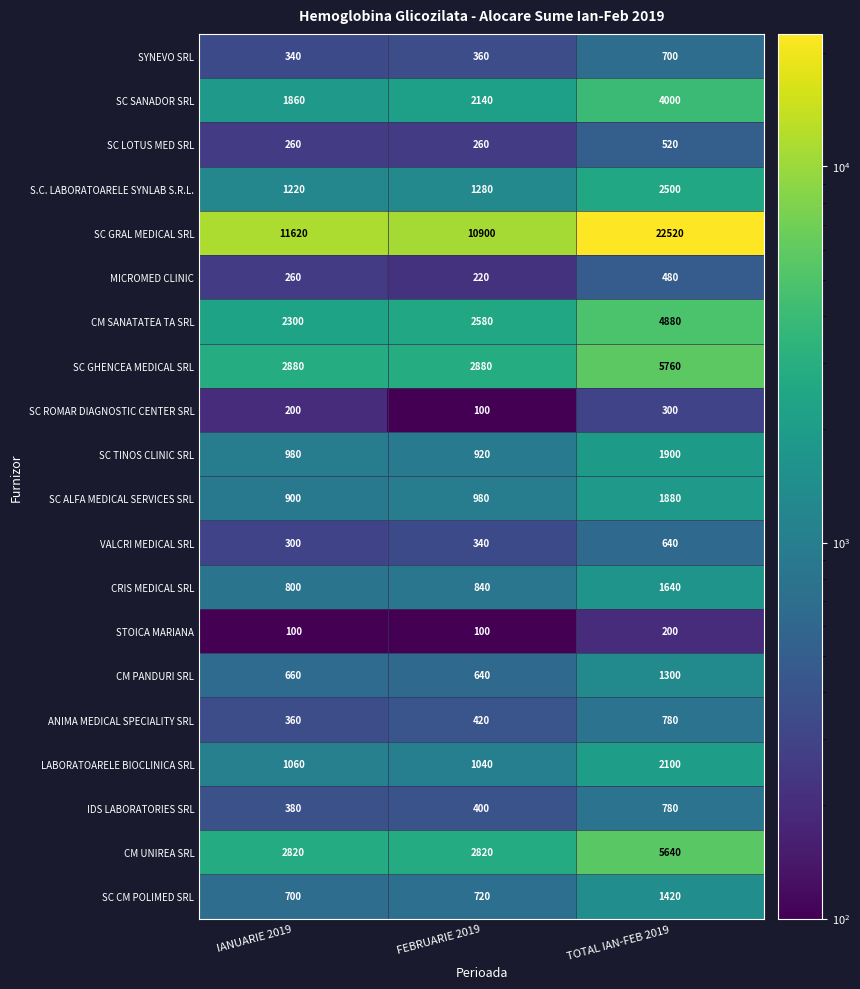

What is the difference between the maximum and minimum values in the MICROMED CLINIC series?

260